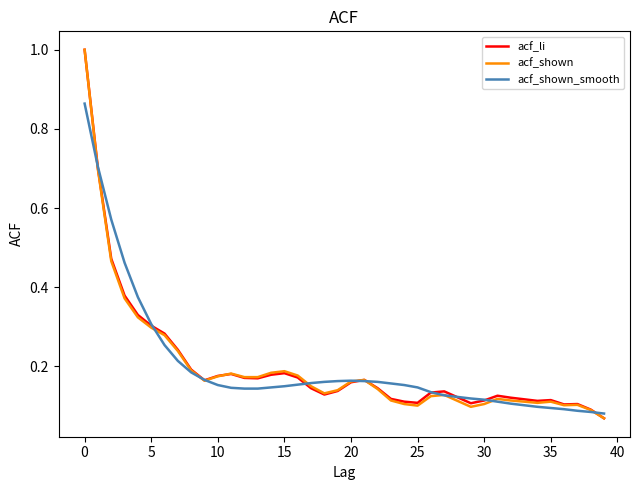

What is the maximum value for acf_li?

1.0